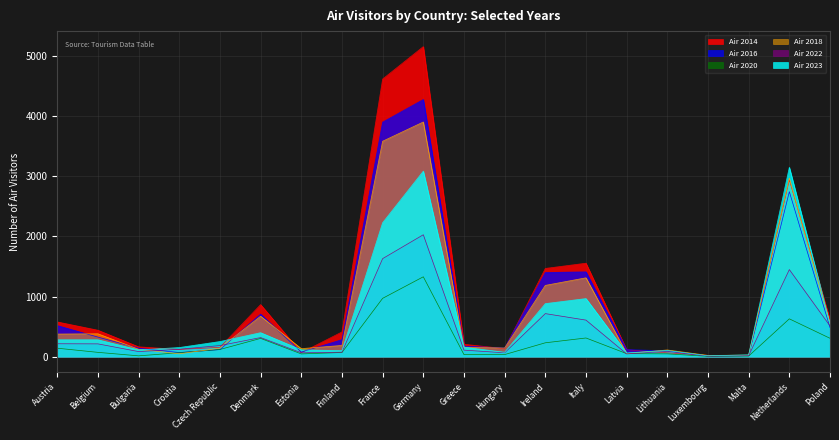

Rank the series at Netherlands from lowest to highest value.

Air 2020, Air 2022, Air 2016, Air 2014, Air 2018, Air 2023